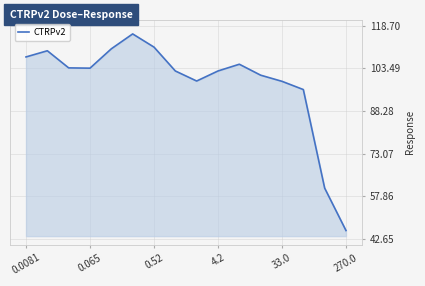

What is the maximum value shown in the chart?

115.7